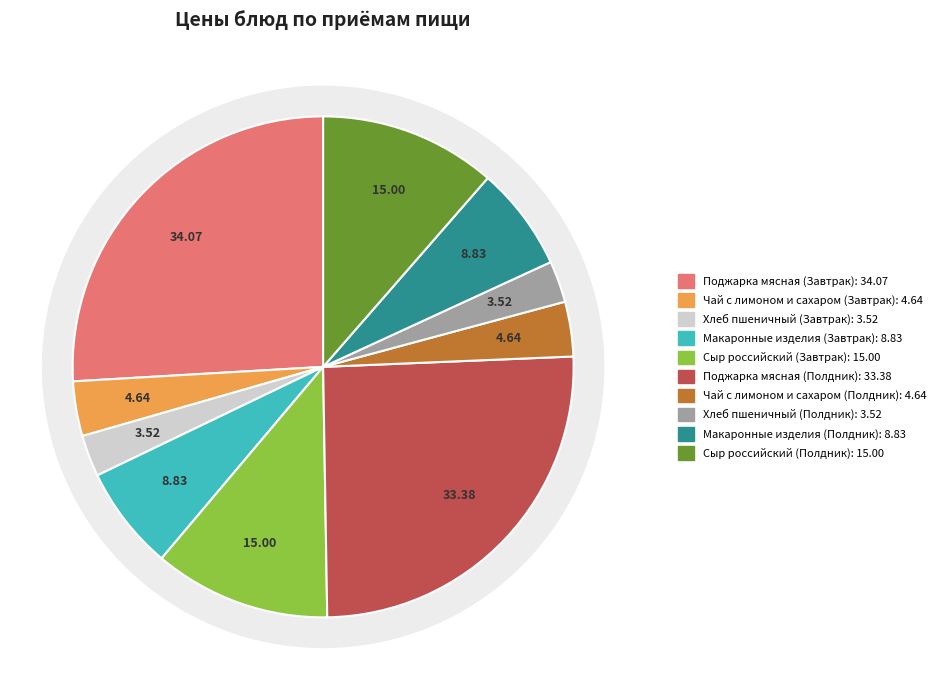

What percentage is the Чай с лимоном и сахаром (Завтрак) slice, to the nearest percent?

4%